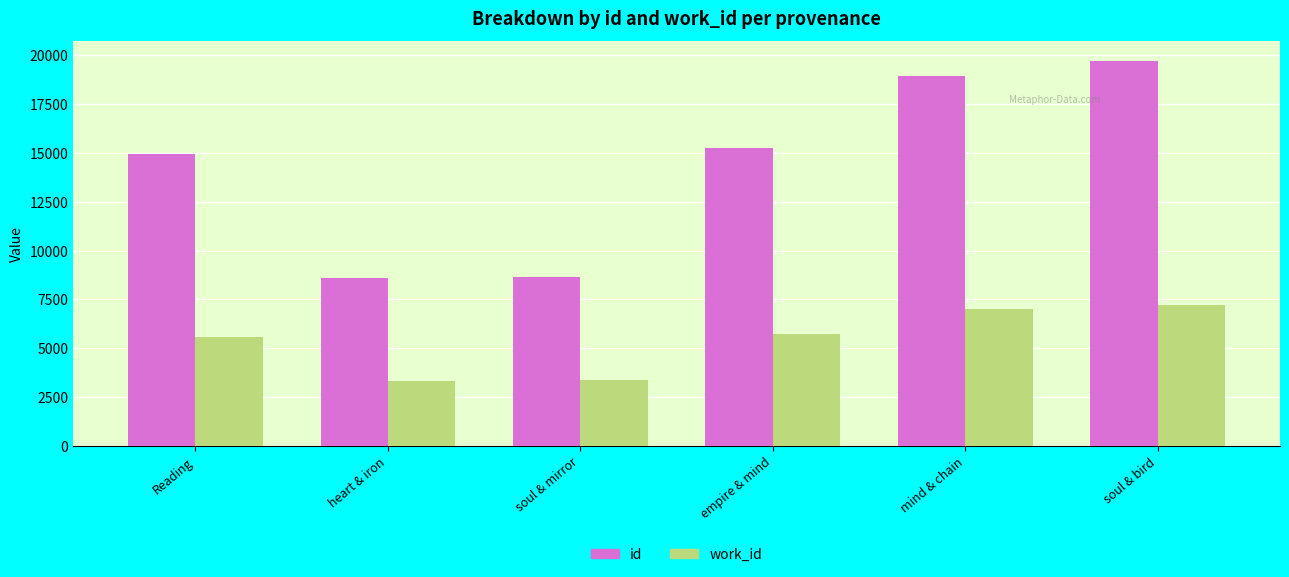

Where is work_id nearest to the value 5291?

Reading